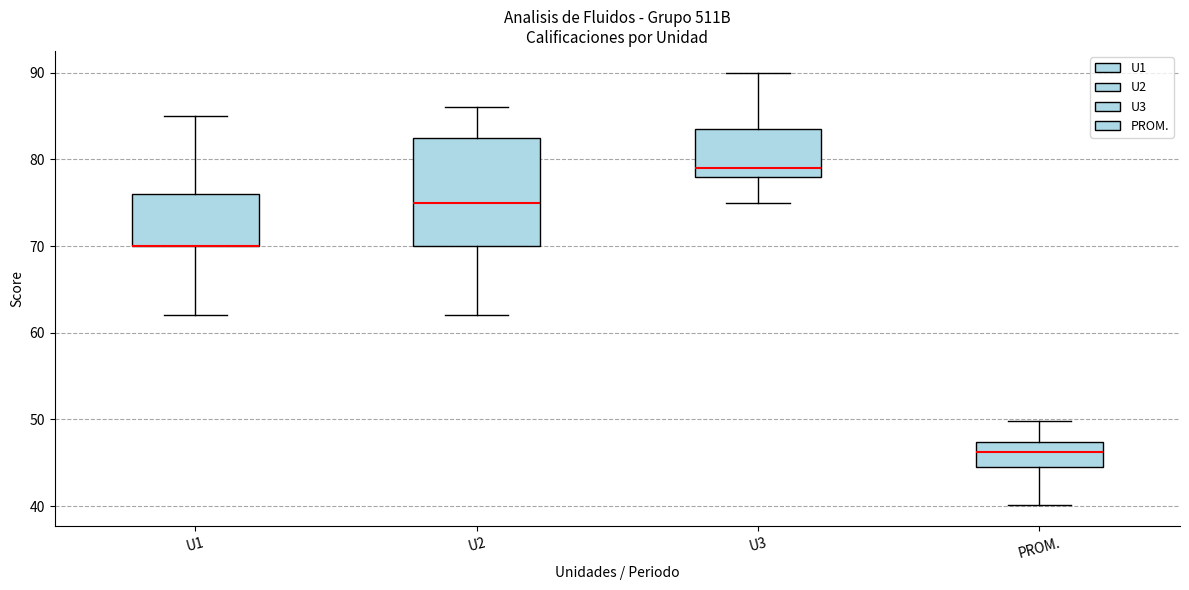

Where does the lower whisker of the box for U3 end on the y-axis? The values are not printed on the chart, so give them approximately, as read against the axis.

75